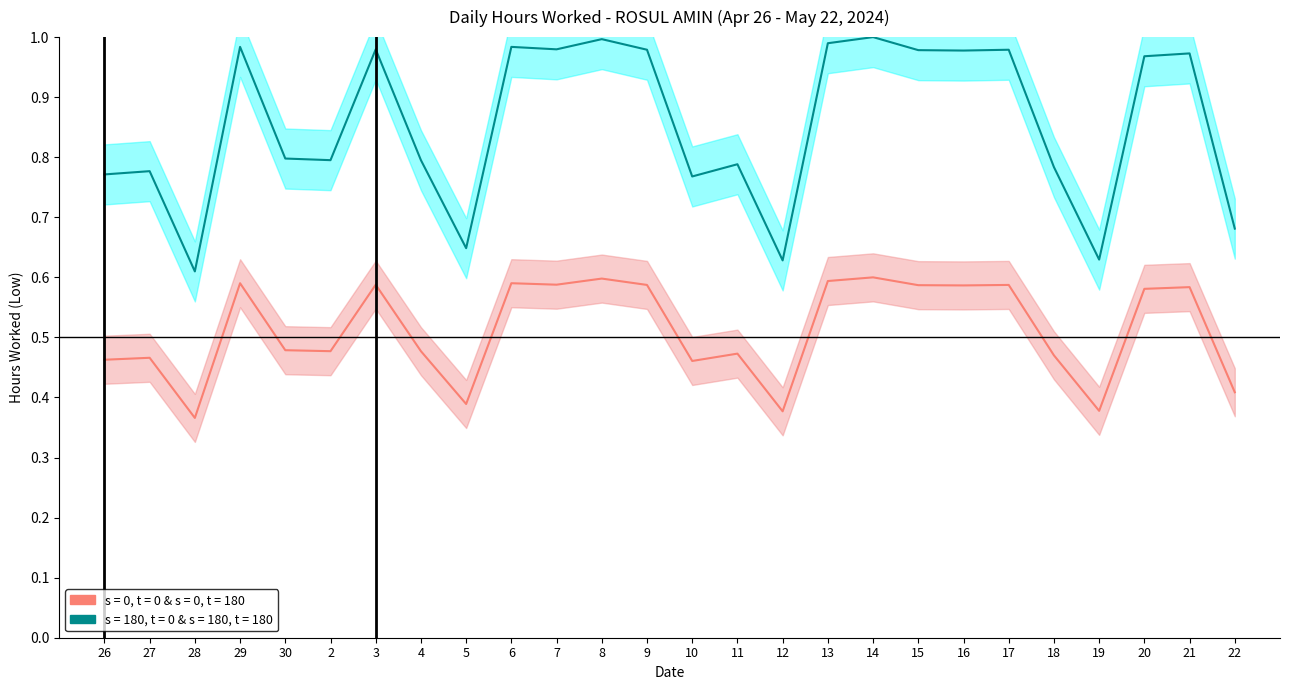

Rank the categories by value from highest to lowest.

14, 8, 13, 29, 6, 3, 7, 9, 17, 15, 16, 21, 20, 30, 2, 4, 11, 18, 27, 26, 10, 22, 5, 19, 12, 28